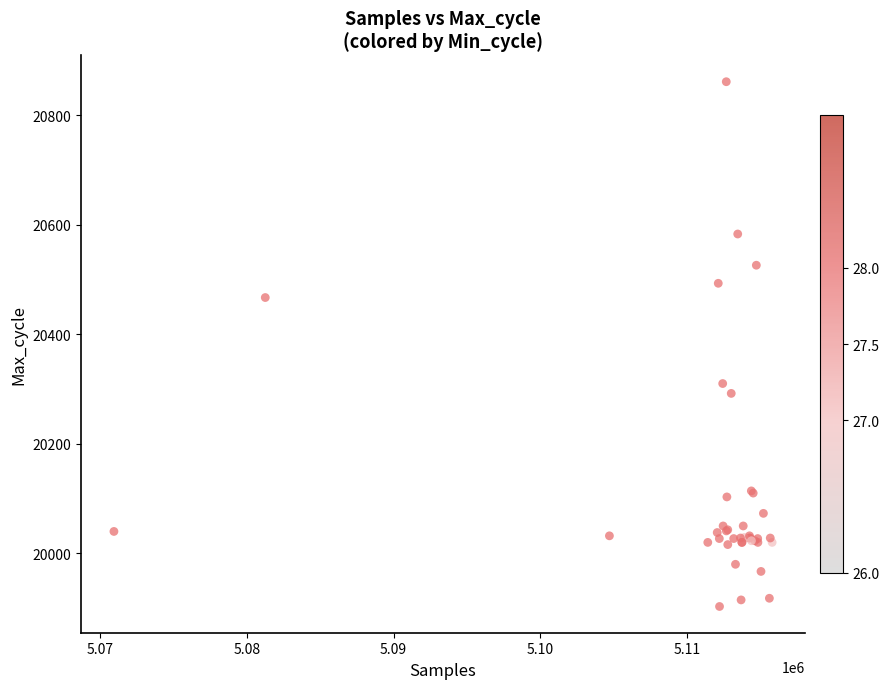

What Y value in the scatter plot is closest to 20382?

20310